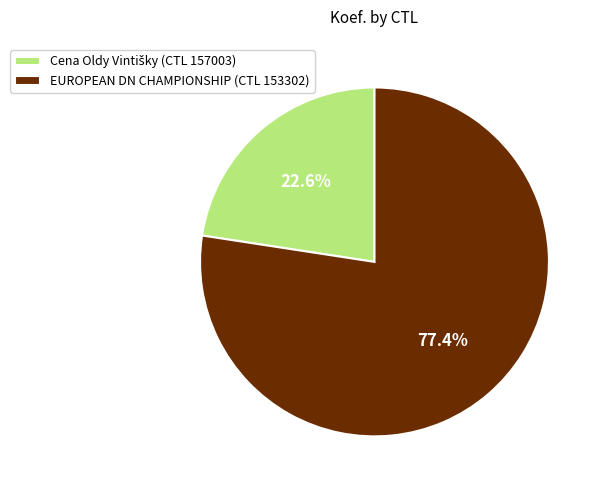

Which category has the biggest portion of the pie?

EUROPEAN DN CHAMPIONSHIP (CTL 153302)